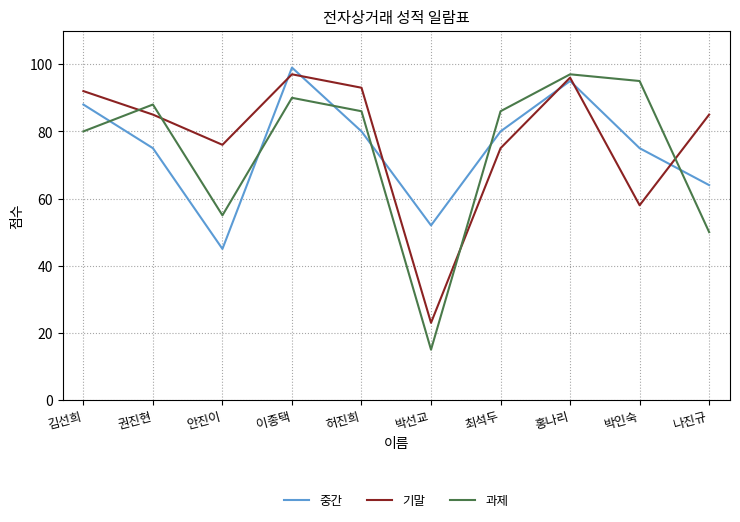

At which label does 과제 first exceed 86?

권진현